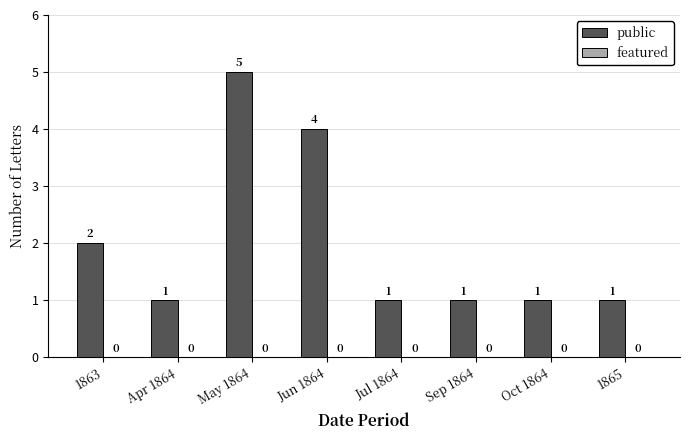

What position from the right is Jul 1864?

4